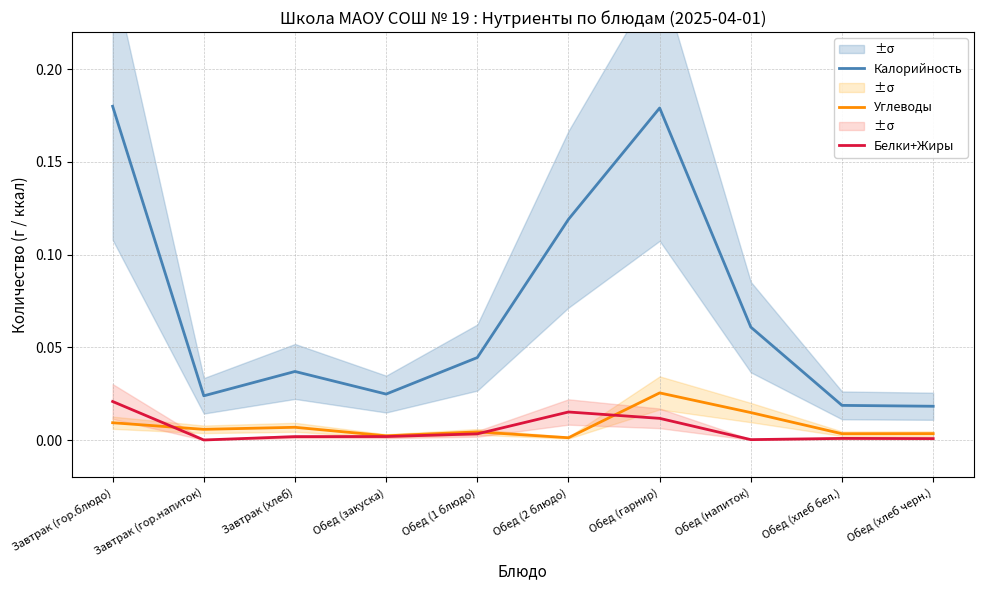

How many intersections are there between Углеводы and Белки+Жиры?

3